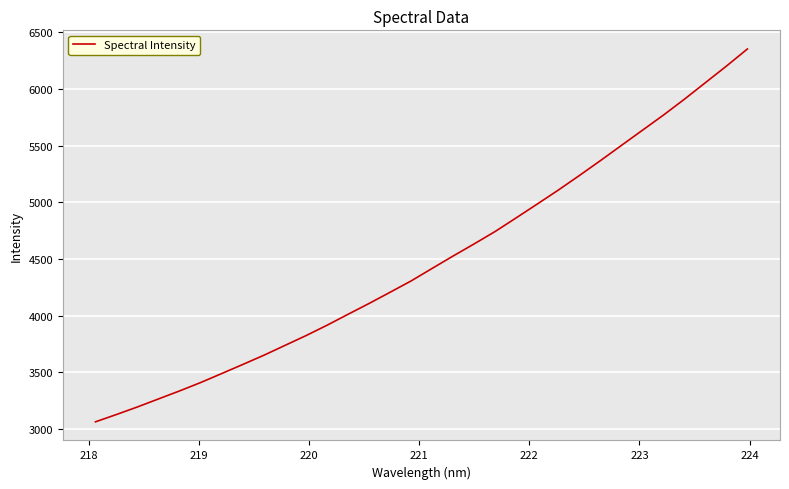

What is the difference between the maximum and minimum values?

3290.2